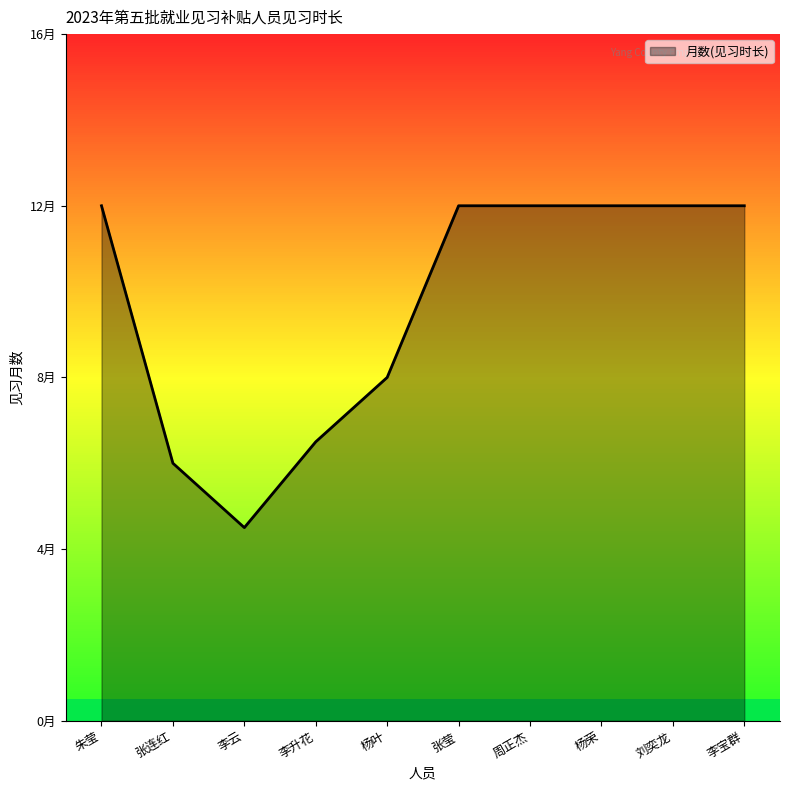

Does the chart have visible grid lines?

No